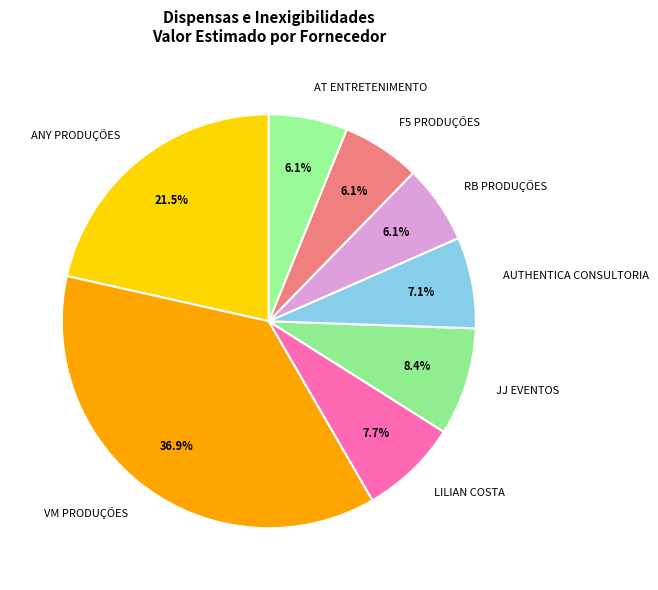

What is the largest slice in the pie chart?

VM PRODUÇÕES